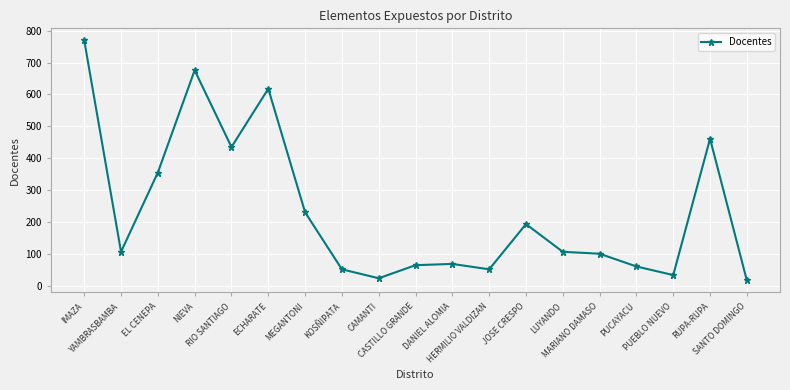

Reading left to right, list all the values displayed in this chart.

IMAZA=770	YAMBRASBAMBA=106	EL CENEPA=355	NIEVA=676	RIO SANTIAGO=435	ECHARATE=618	MEGANTONI=230	KOSÑIPATA=51	CAMANTI=23	CASTILLO GRANDE=64	DANIEL ALOMIA=68	HERMILIO VALDIZAN=51	JOSE CRESPO=193	LUYANDO=106	MARIANO DAMASO=100	PUCAYACU=60	PUEBLO NUEVO=33	RUPA-RUPA=461	SANTO DOMINGO=16